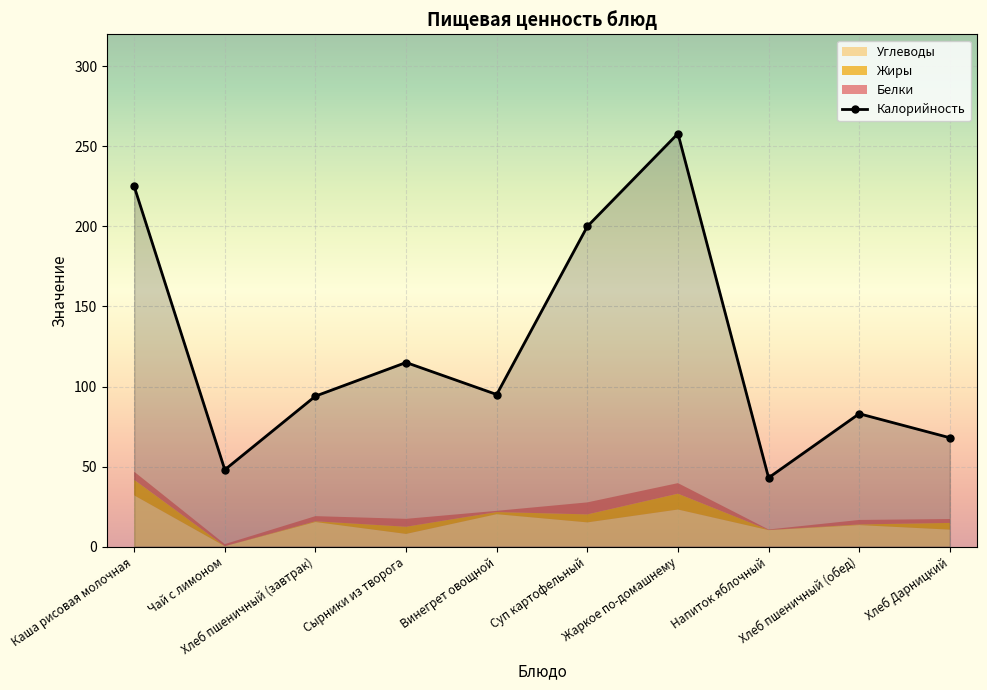

Reading right to left, list all the values displayed in this chart.

68	83	43	258	200	95	115	94	48	225